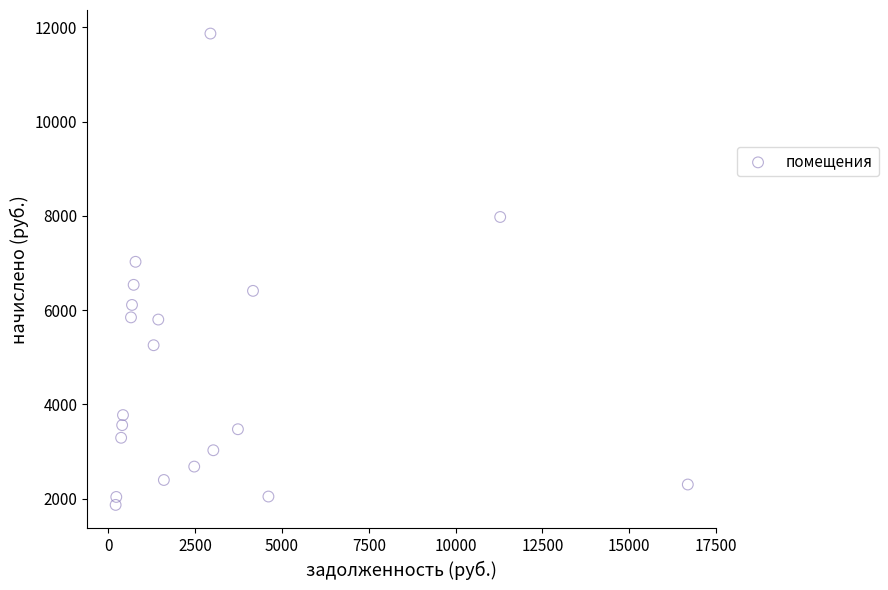

What is the range of Y values (max minus min)?

9997.8